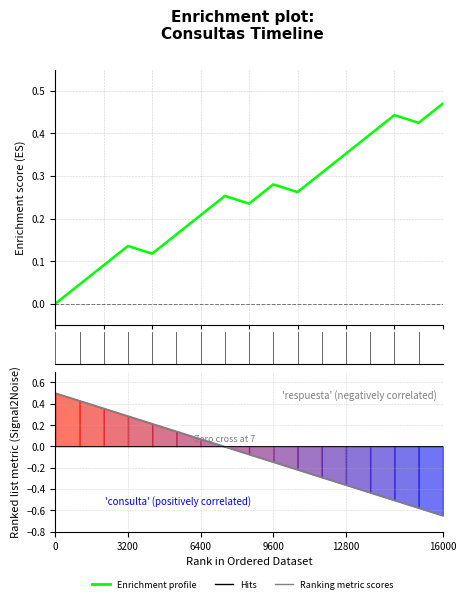

How many values in Ranking metric scores are below zero?

10